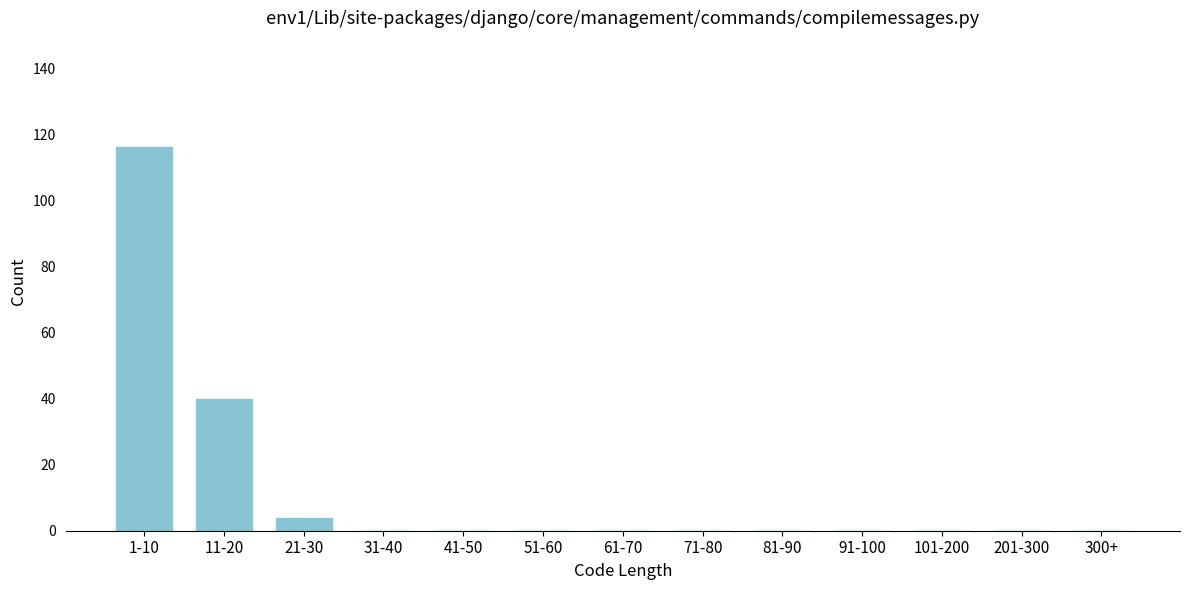

Reading left to right, transcribe all the data shown in this chart.

1-10=116	11-20=40	21-30=4	31-40=0	41-50=0	51-60=0	61-70=0	71-80=0	81-90=0	91-100=0	101-200=0	201-300=0	300+=0